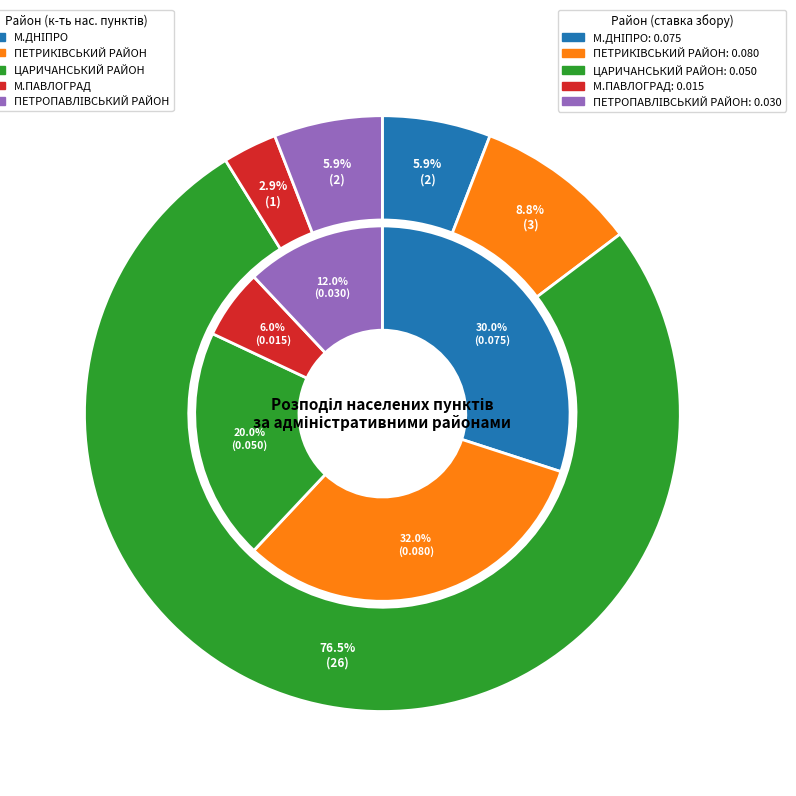

What percentage is the ЦАРИЧАНСЬКИЙ РАЙОН slice, to the nearest percent?

76%